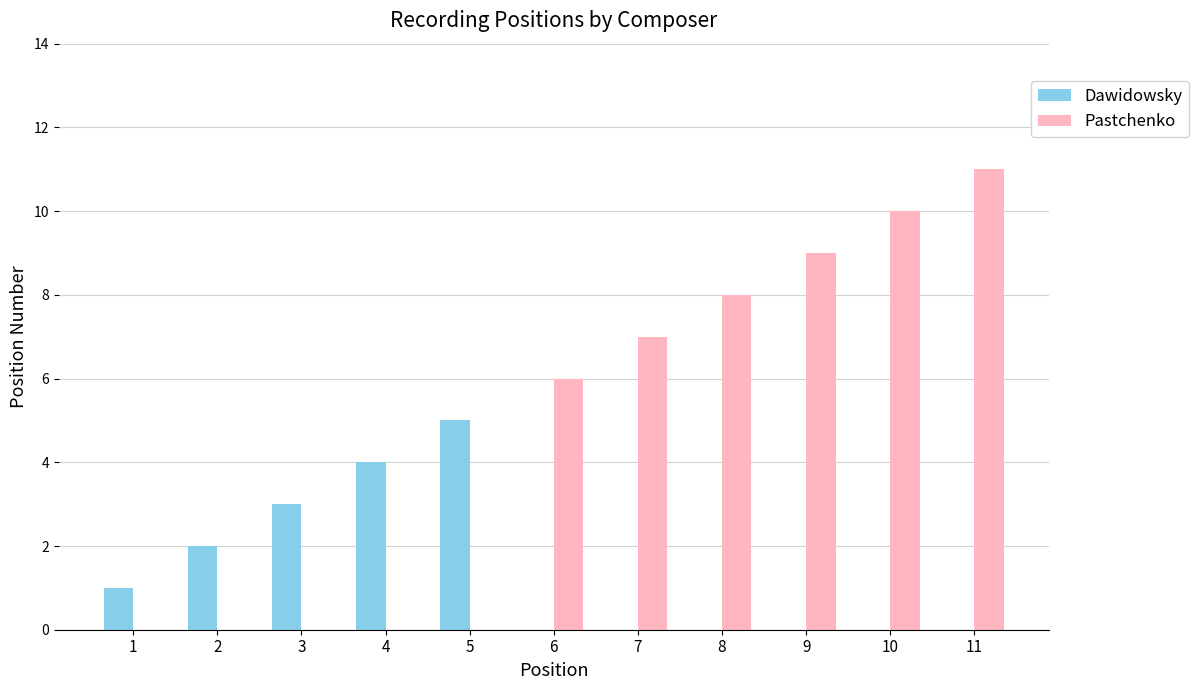

What is the highest value of the Dawidowsky series?

5